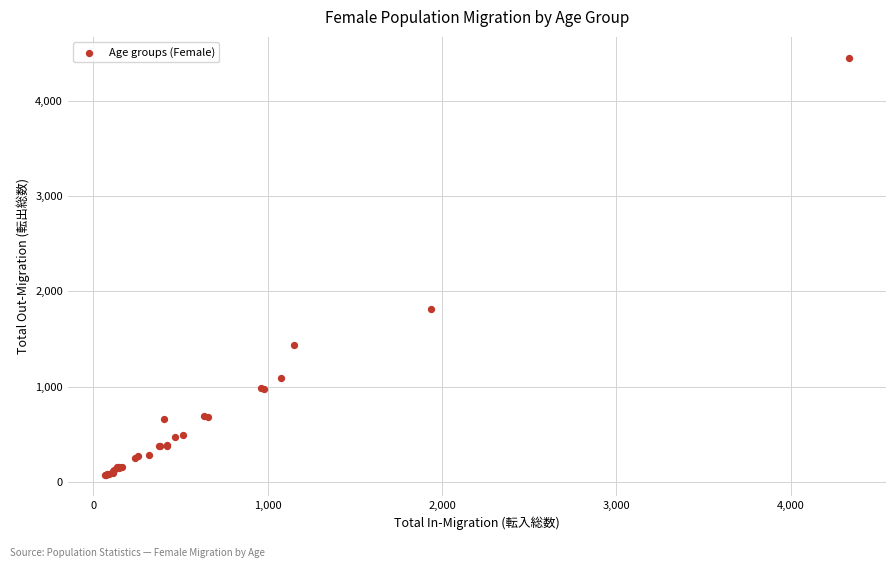

What Y value in the scatter plot is closest to 2262?

1814